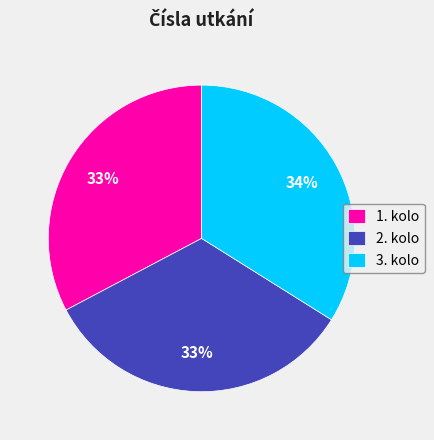

To the nearest percent, what is the difference between the largest and smallest slice percentages?

1%